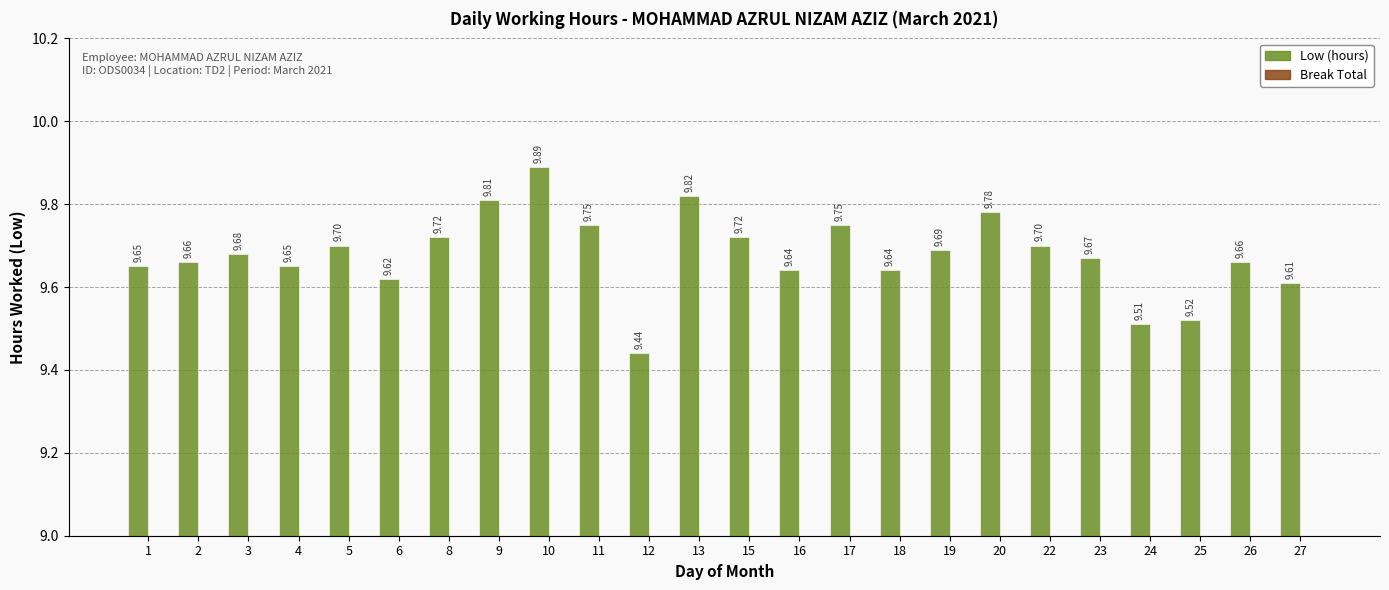

What is the change in value from 2 to 11?

+0.1